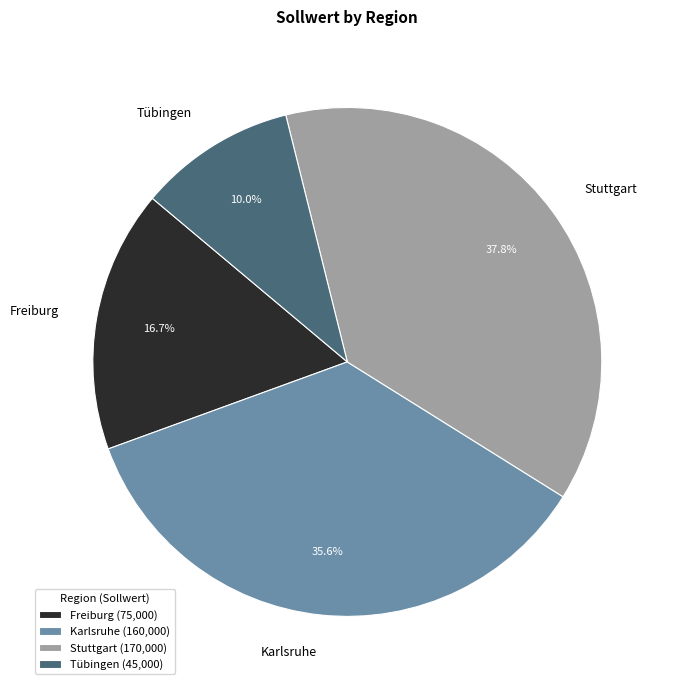

Which category has the biggest portion of the pie?

Stuttgart